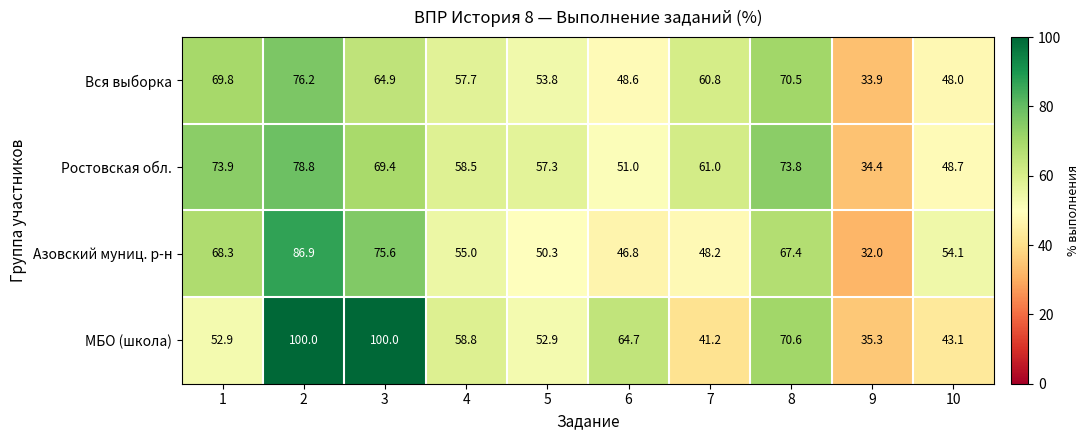

What is the difference between the second highest and second lowest values in the МБО (школа) series?

58.8